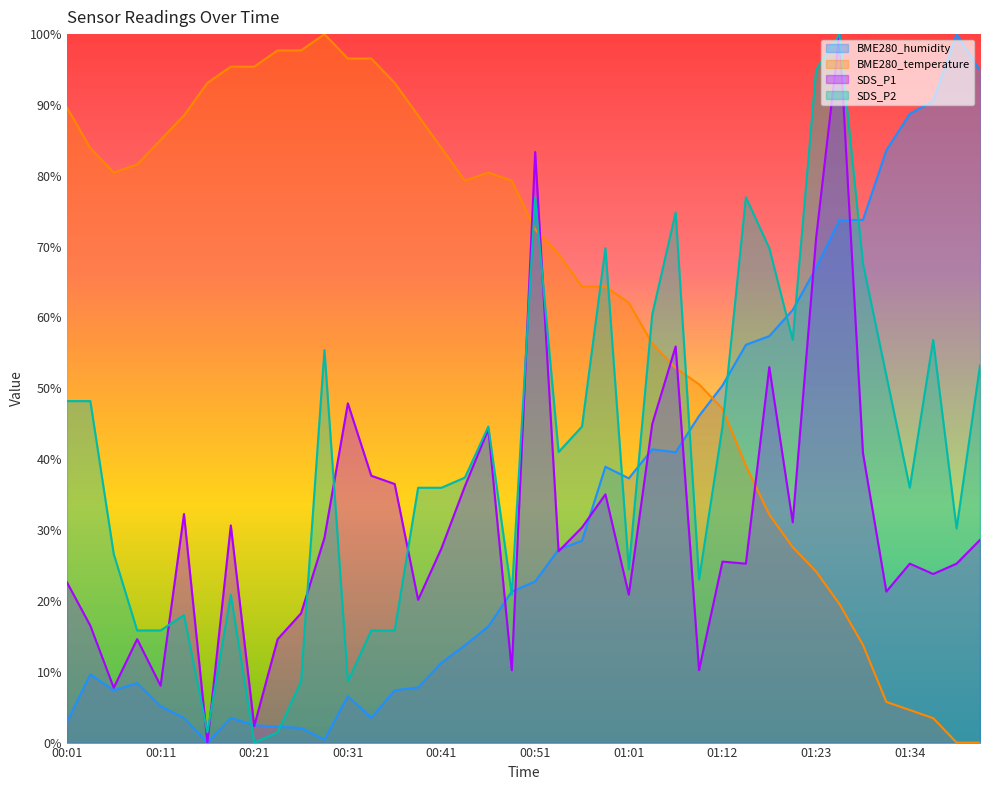

Where is the first local maximum for SDS_P1?

00:08